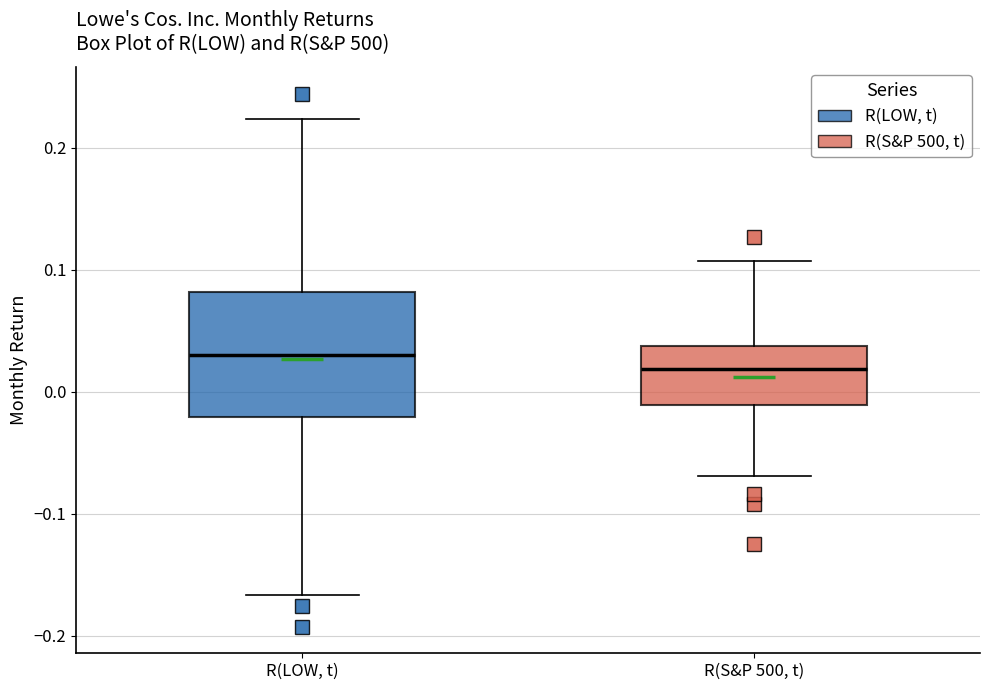

Where is the upper edge of the box for R(S&P 500, t) on the y-axis? The values are not printed on the chart, so give them approximately, as read against the axis.

0.04